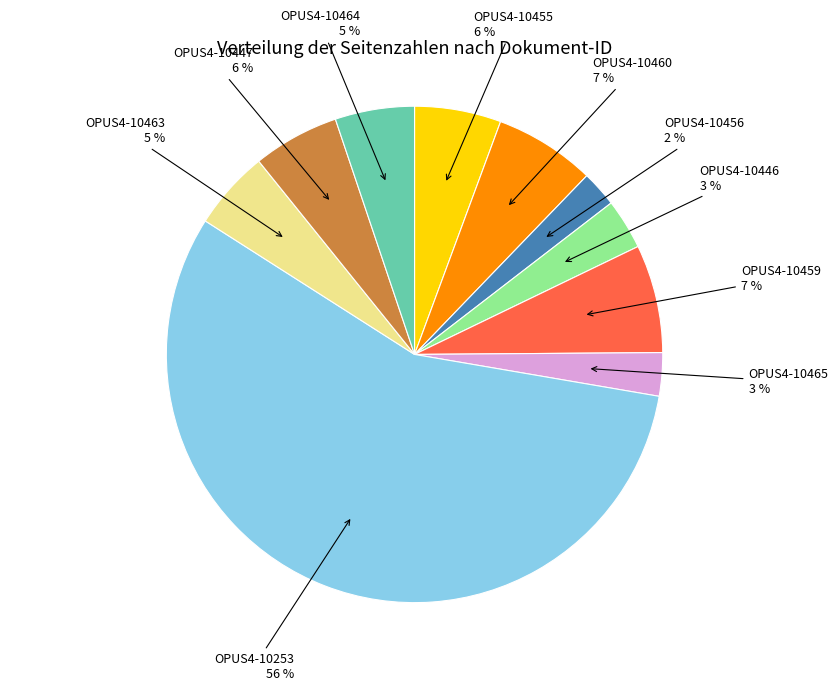

To the nearest percent, what is the difference between the largest and smallest slice percentages?

54%